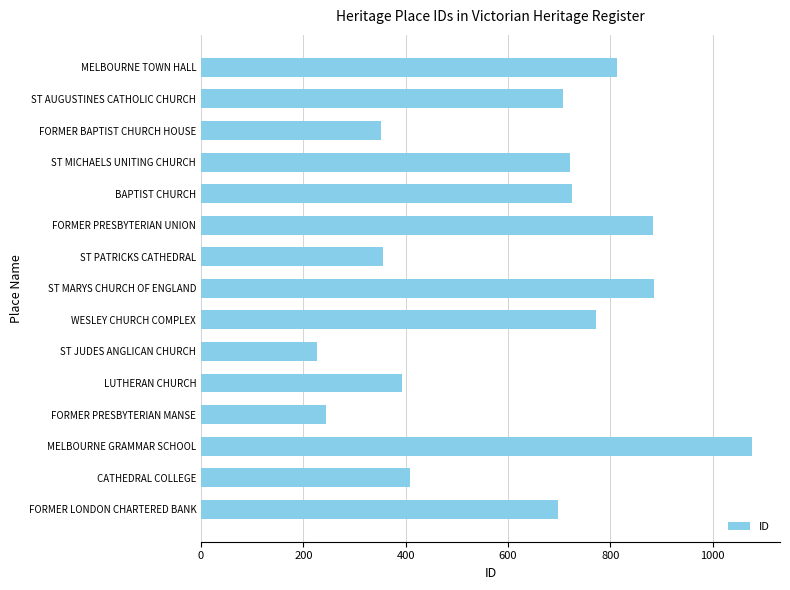

Between ST MICHAELS UNITING CHURCH and CATHEDRAL COLLEGE, which is larger?

ST MICHAELS UNITING CHURCH